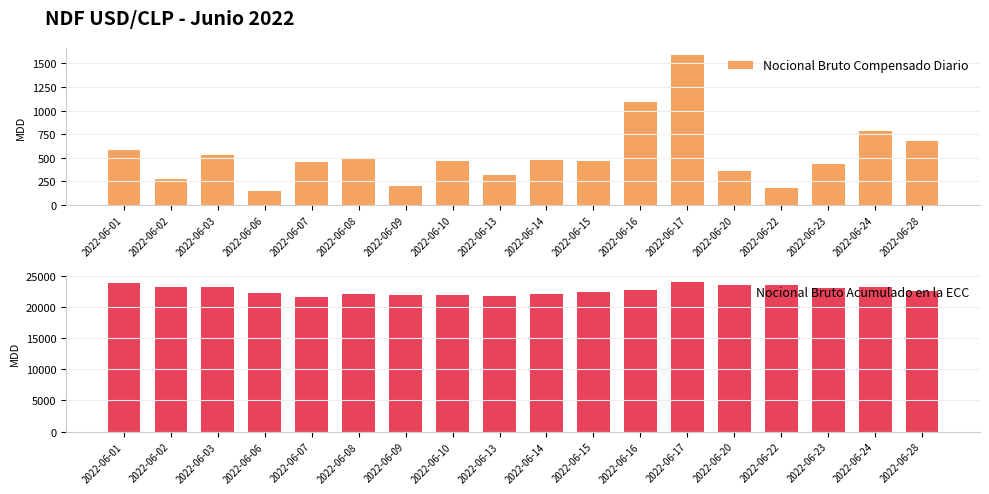

Reading right to left, transcribe all the data shown in this chart.

Nocional Bruto Compensado Diario: 2022-06-28=678.0	2022-06-24=787.9	2022-06-23=436.0	2022-06-22=174.0	2022-06-20=364.0	2022-06-17=1584.0	2022-06-16=1094.0	2022-06-15=462.0	2022-06-14=480.0	2022-06-13=312.0	2022-06-10=462.0	2022-06-09=201.0	2022-06-08=493.0	2022-06-07=453.5	2022-06-06=144.0	2022-06-03=530.0	2022-06-02=270.0	2022-06-01=586.0
Nocional Bruto Acumulado en la ECC: 2022-06-28=22661.9	2022-06-24=23279.9	2022-06-23=23040.0	2022-06-22=23534.0	2022-06-20=23500.0	2022-06-17=24029.6	2022-06-16=22847.6	2022-06-15=22451.3	2022-06-14=22175.3	2022-06-13=21835.3	2022-06-10=21991.3	2022-06-09=21949.3	2022-06-08=22126.3	2022-06-07=21693.3	2022-06-06=22319.0	2022-06-03=23264.0	2022-06-02=23192.0	2022-06-01=23946.8